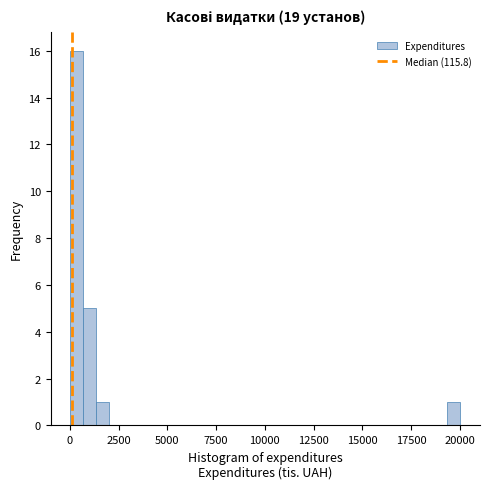

Around what value on the x-axis is the tallest bar? Give the approximate position of its centre, as read against the axis.

500